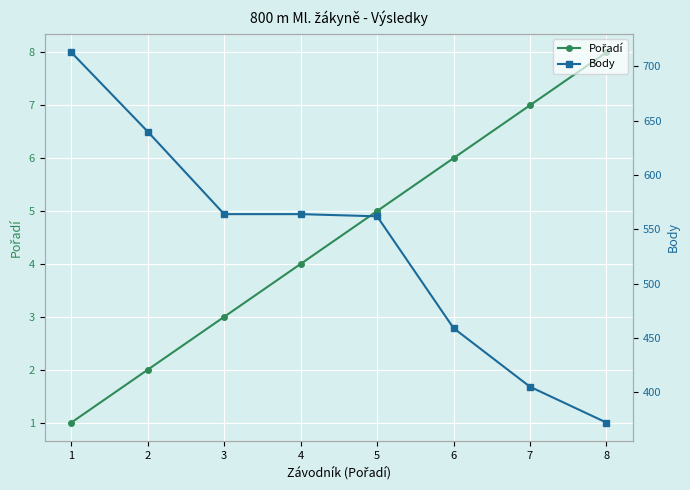

How many categories are shown in the chart?

8